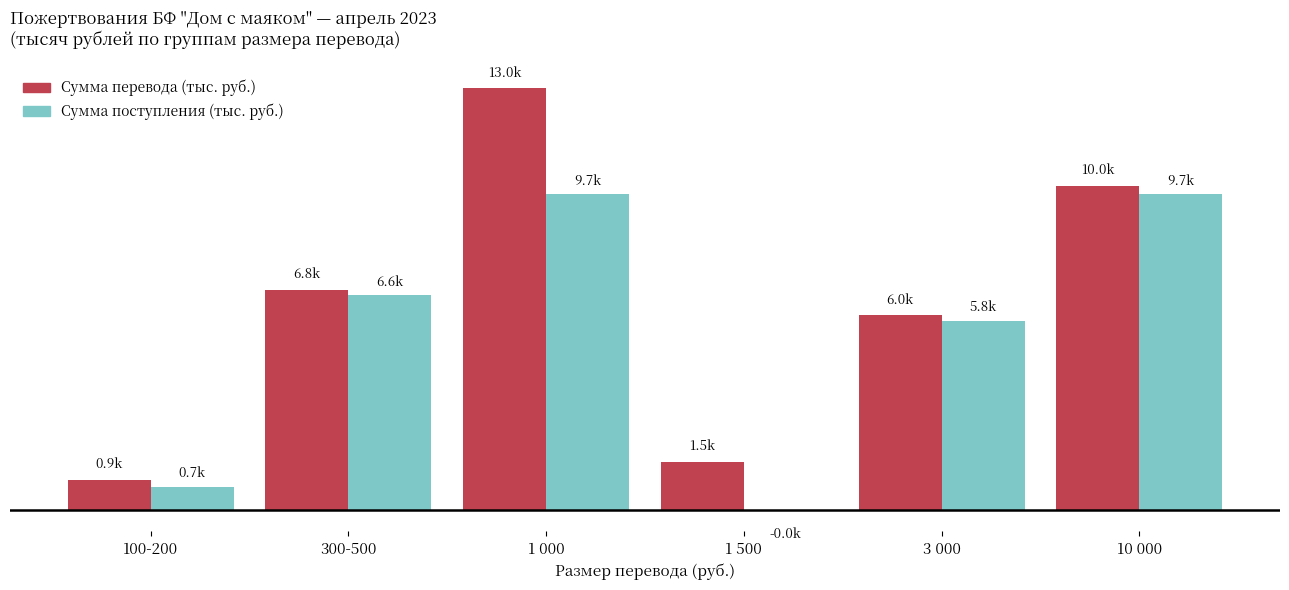

What is the sum of the values at 3 000 and 10 000?

16.0